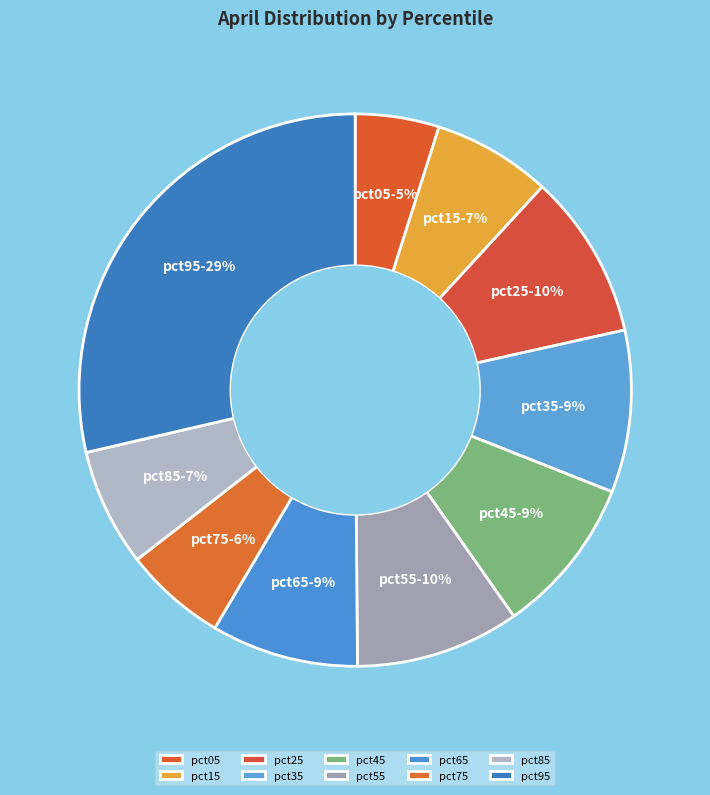

To the nearest percent, what percentage of the pie is pct65?

9%